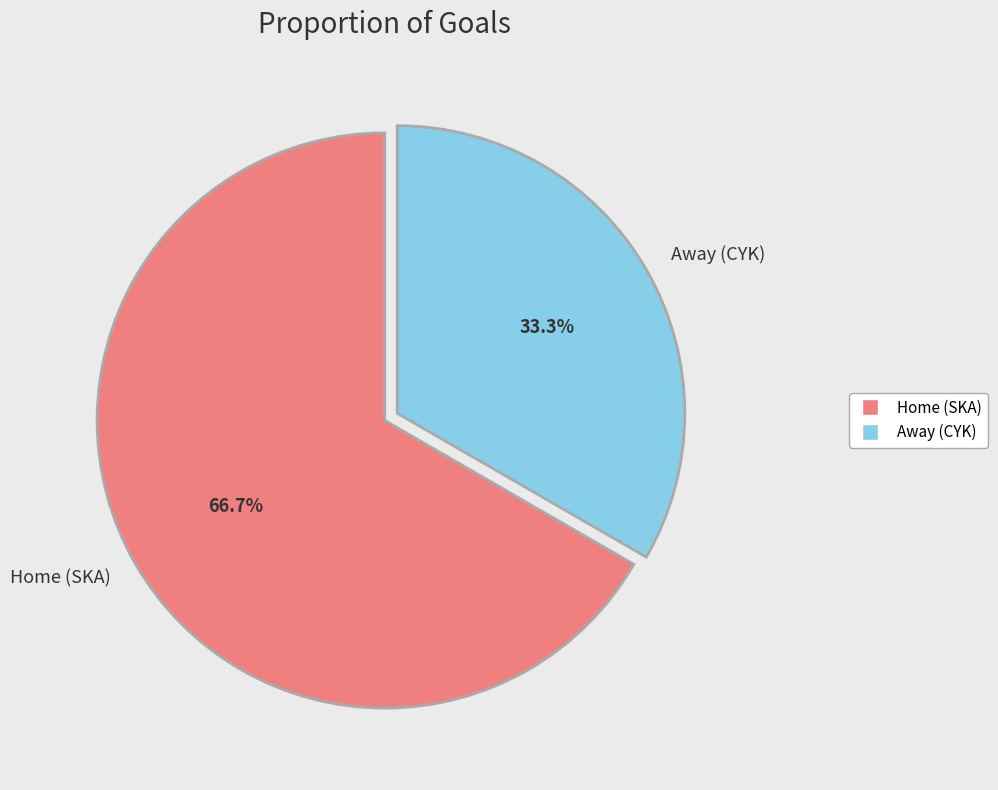

To the nearest percent, what is the difference between the Home (SKA) and Away (CYK) slice percentages?

33%